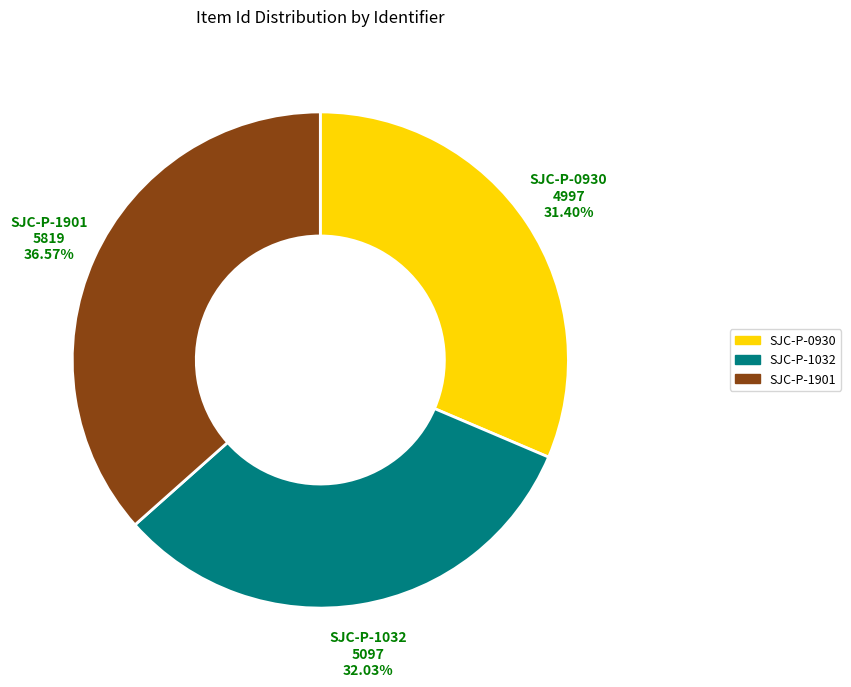

How many segments does this pie chart have?

3